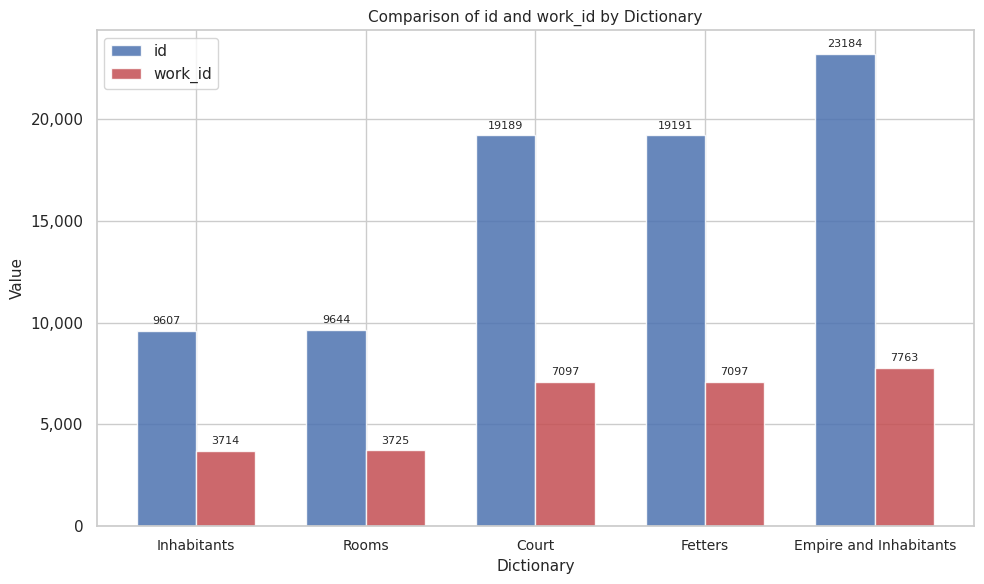

Reading left to right, extract all data points from this chart.

id: Inhabitants=9607	Rooms=9644	Court=19189	Fetters=19191	Empire and Inhabitants=23184
work_id: Inhabitants=3714	Rooms=3725	Court=7097	Fetters=7097	Empire and Inhabitants=7763